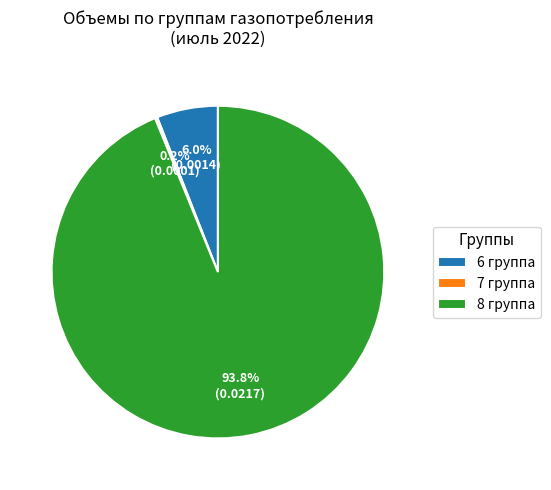

What is the majority slice?

8 группа